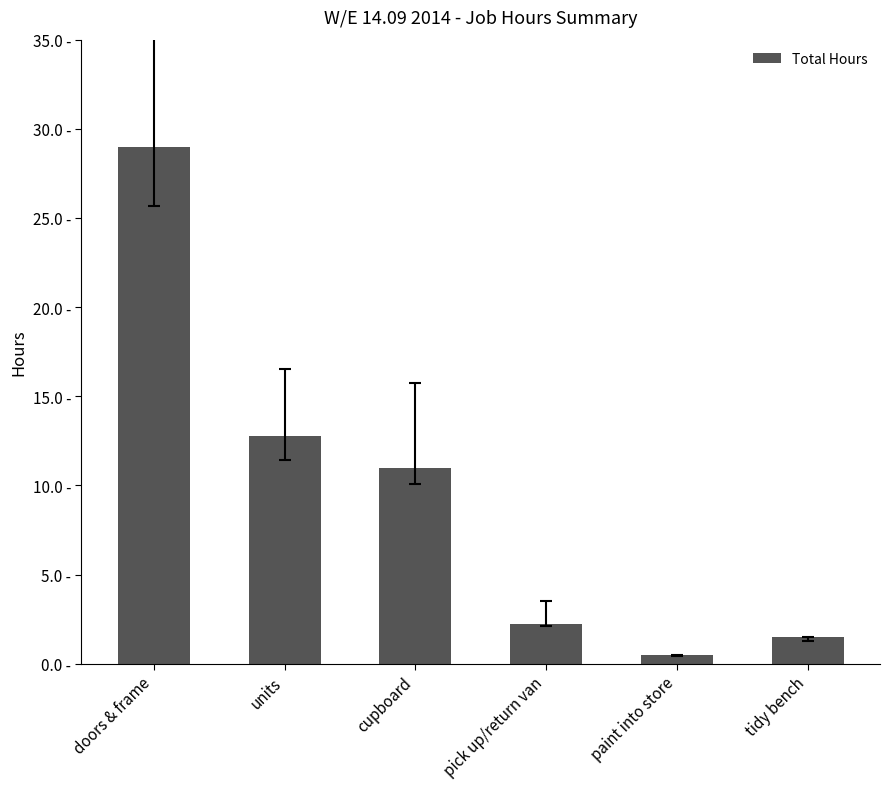

Which category has the highest value across all series?

doors & frame